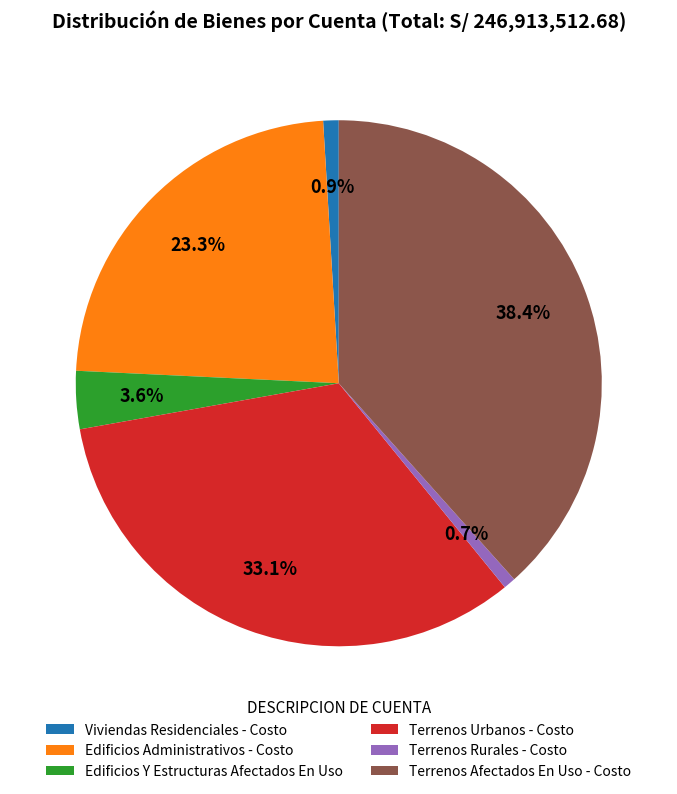

Is the sum of Terrenos Afectados En Uso - Costo and Terrenos Urbanos - Costo greater than half?

Yes